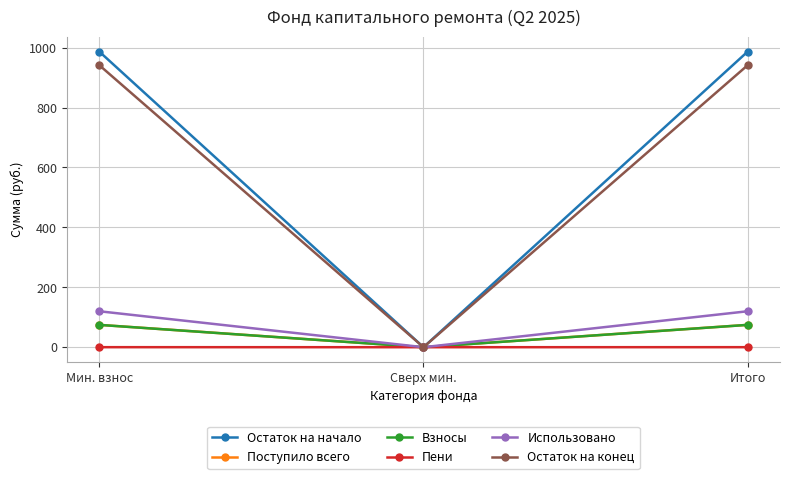

What is the label of the 3rd point from the right?

Мин. взнос